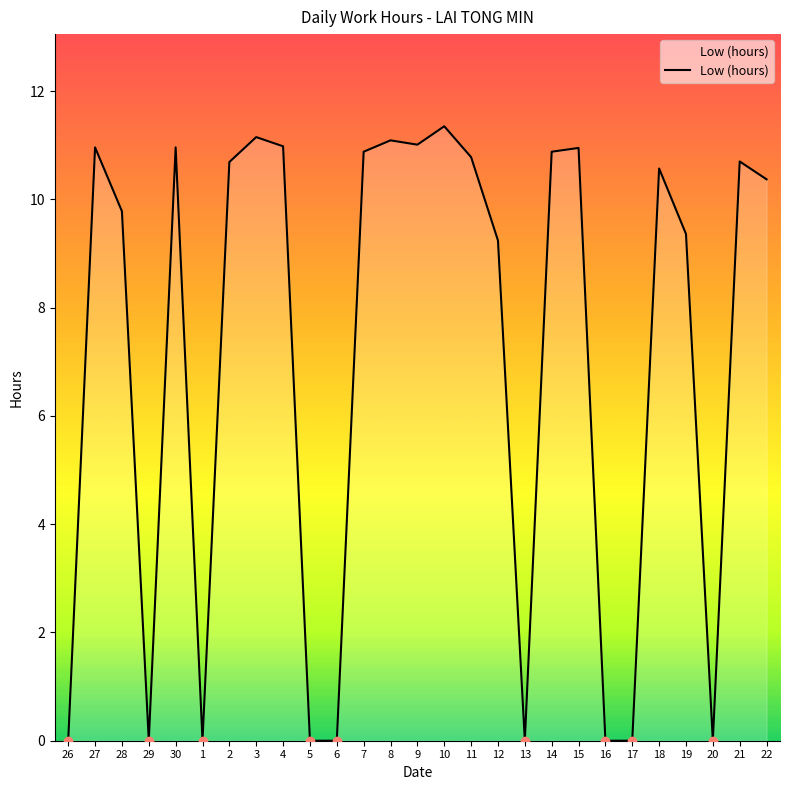

The chart shows a value of 5.5 at 26. True or false?

False